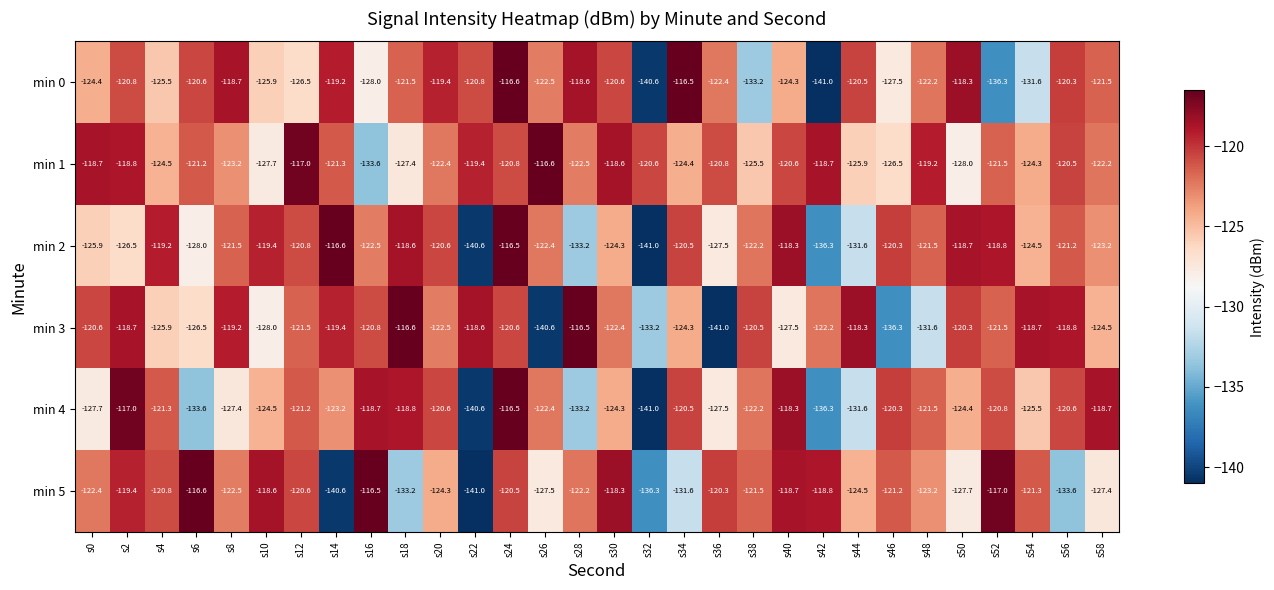

What is the lowest value of the min 5 series?

-141.0